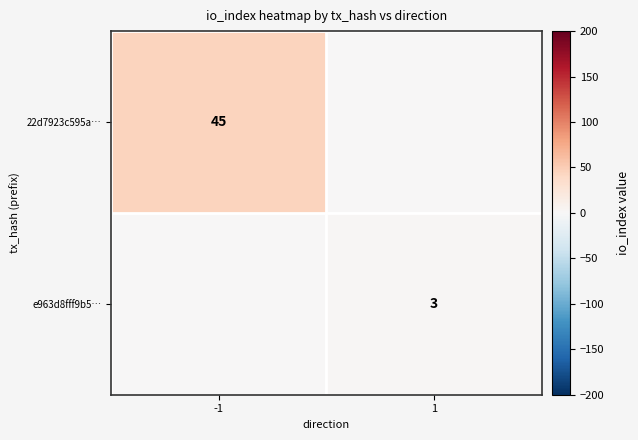

How many series are shown in this chart?

2